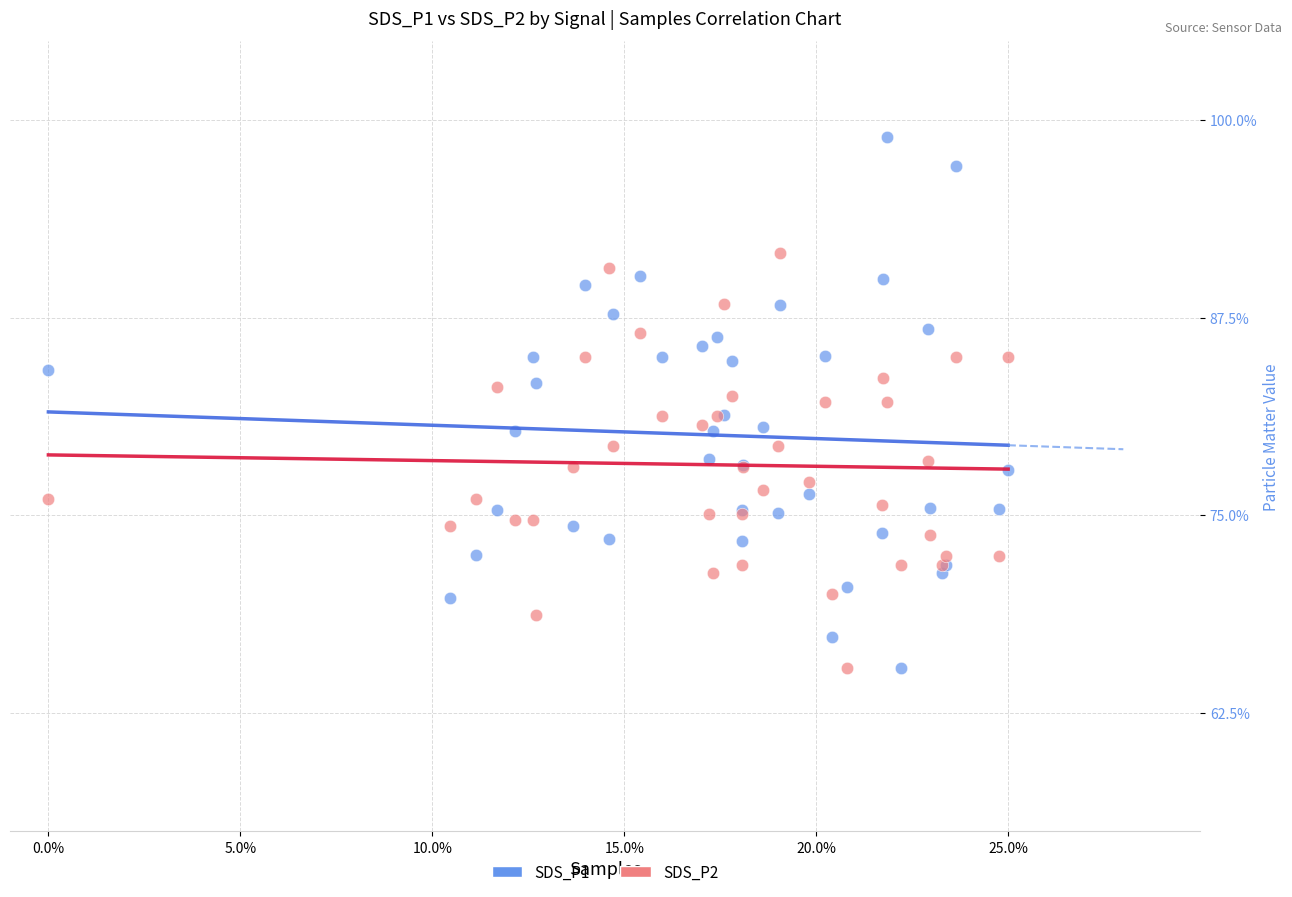

Which series reaches the maximum Y coordinate?

SDS_P1